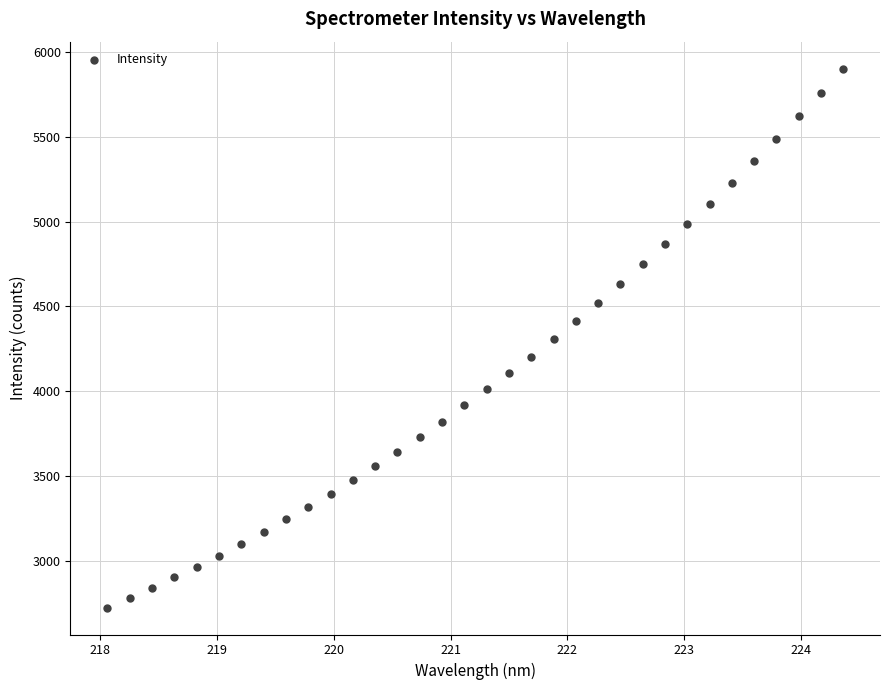

What is the range of X values (max minus min)?

6.3